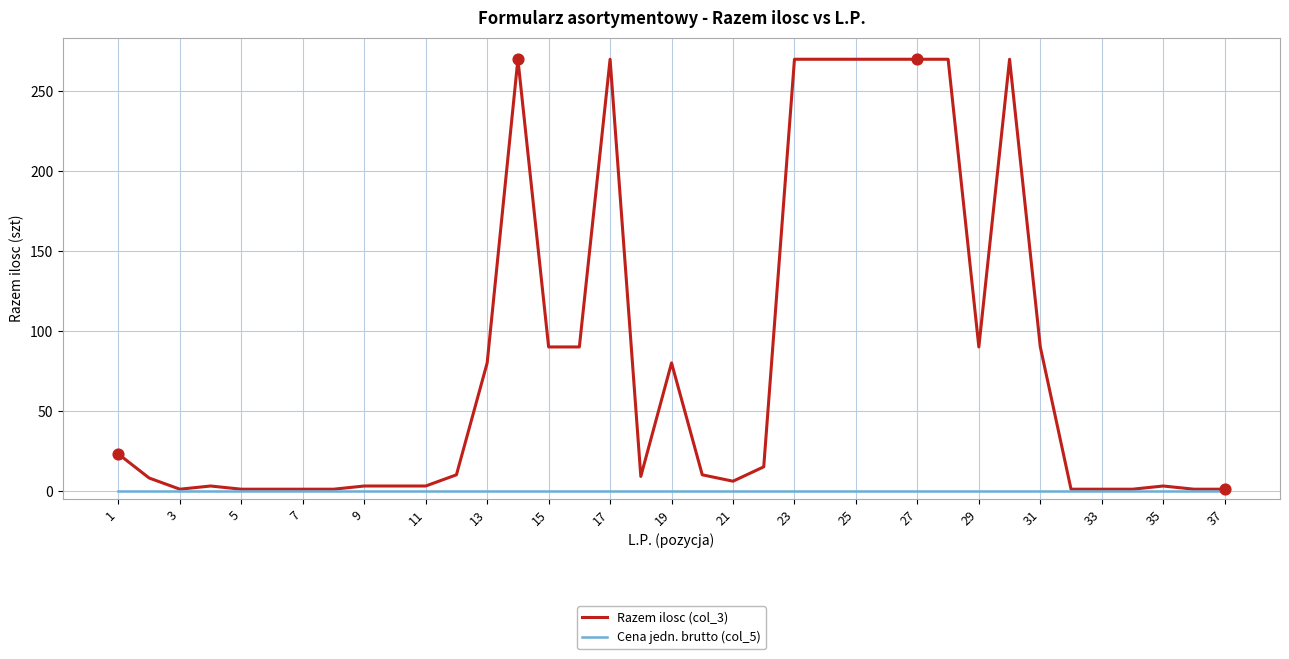

Which series has the largest range (max minus min)?

Razem ilosc (col_3)